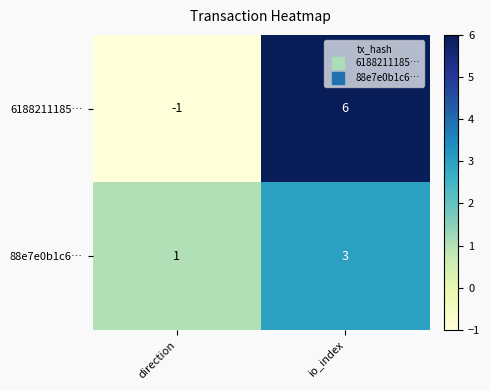

Rank the series at direction from highest to lowest value.

88e7e0b1c6…, 6188211185…